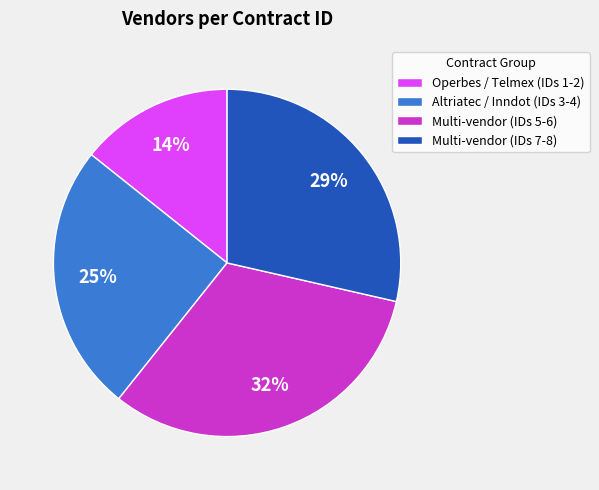

True or false: Multi-vendor (IDs 5-6) accounts for 32% of the total.

True